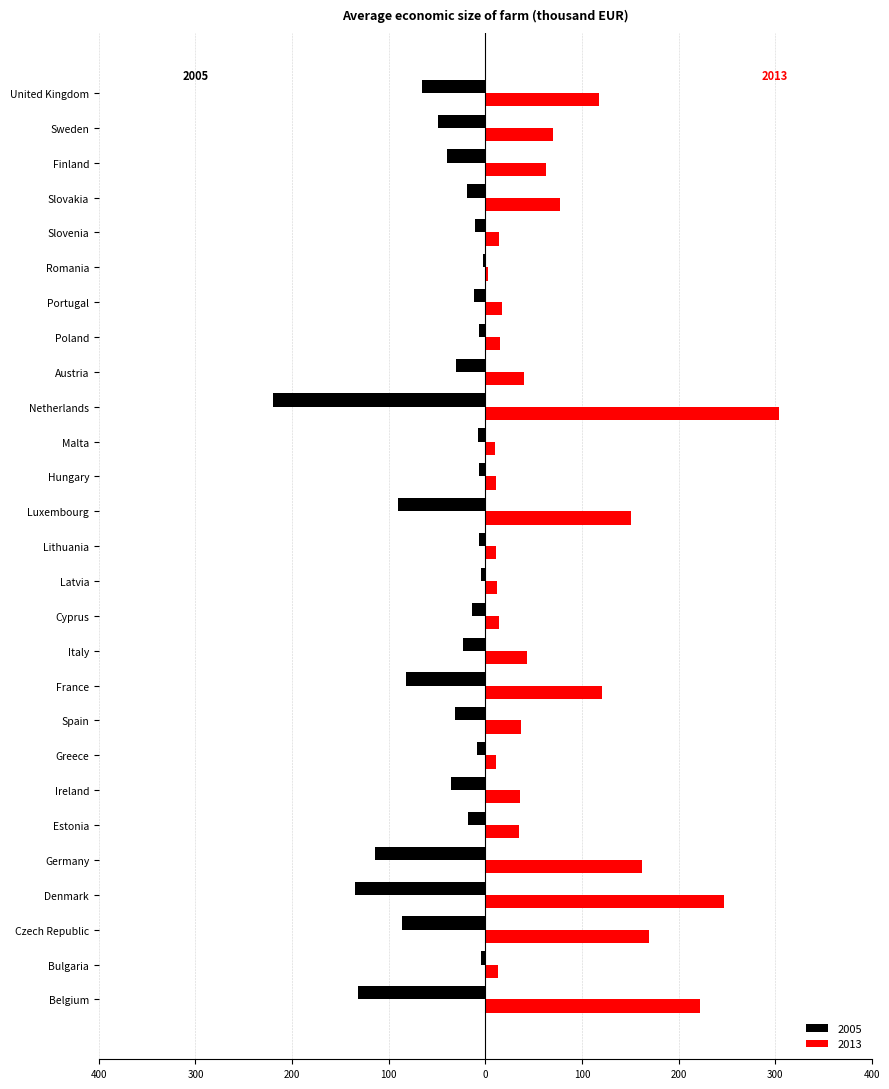

What is the value of the 2005 bar at the 27th from the left?

-65.2